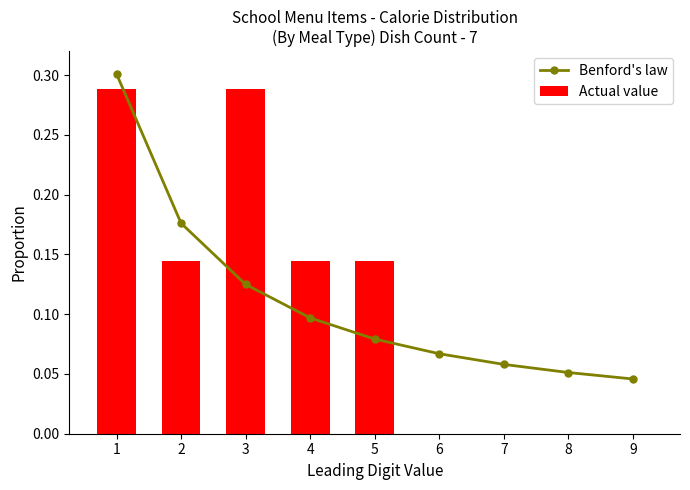

Is the value of Benford's law at 5 greater than the value of Actual value at 9?

Yes